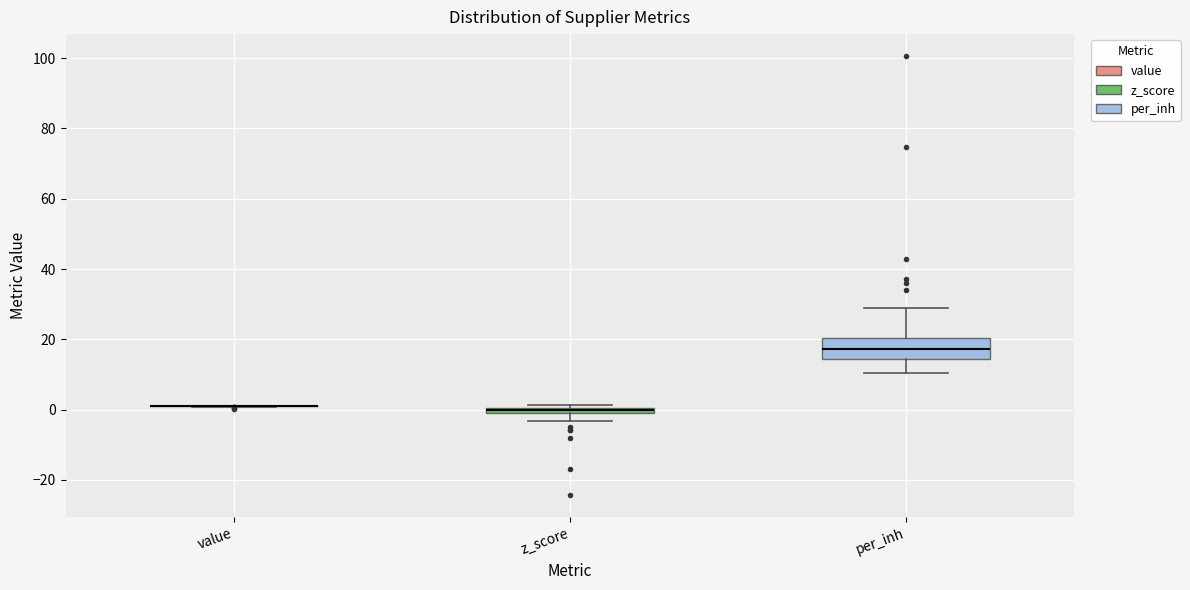

Comparing the boxes themselves (not the whiskers), which one is the tallest?

per_inh